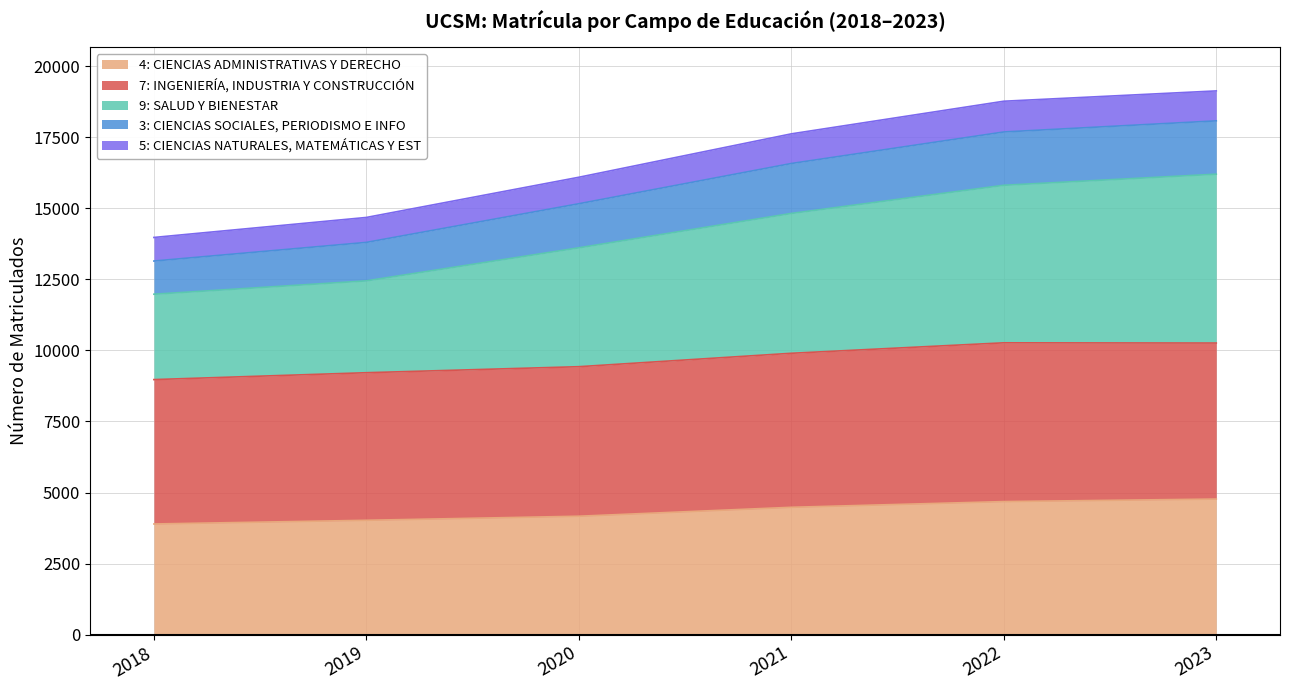

True or false: 4: CIENCIAS ADMINISTRATIVAS Y DERECHO and 3: CIENCIAS SOCIALES, PERIODISMO E INFO cross at least once.

False